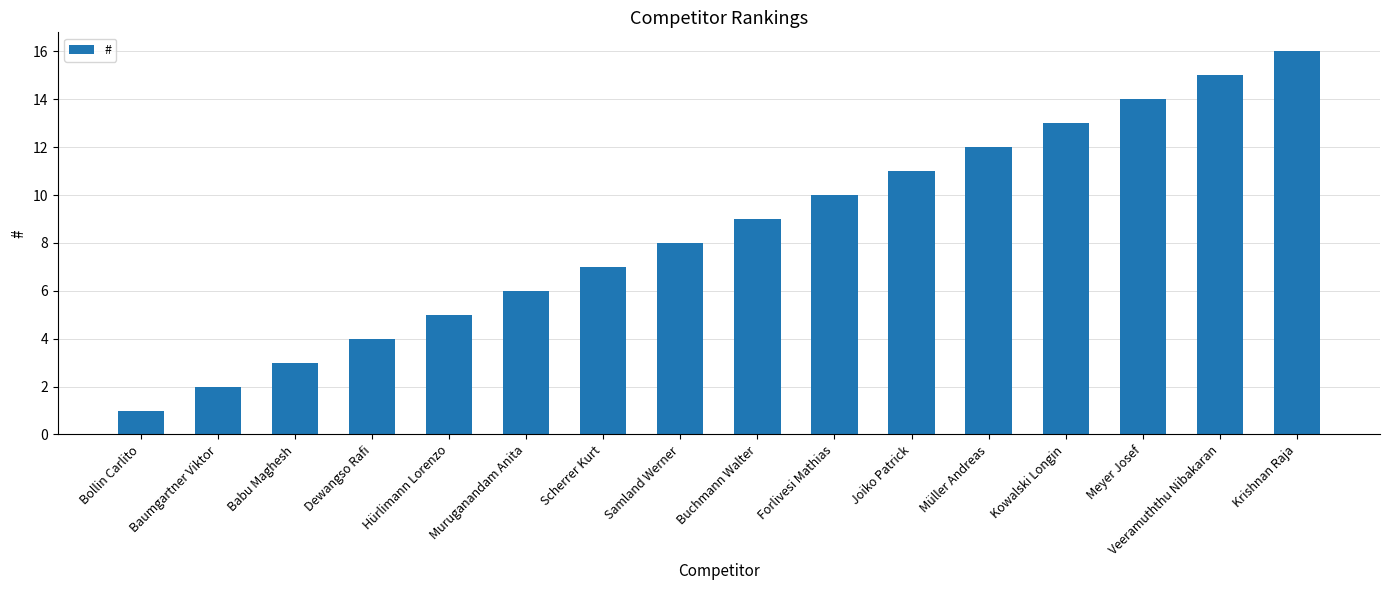

What position from the right is Müller Andreas?

5